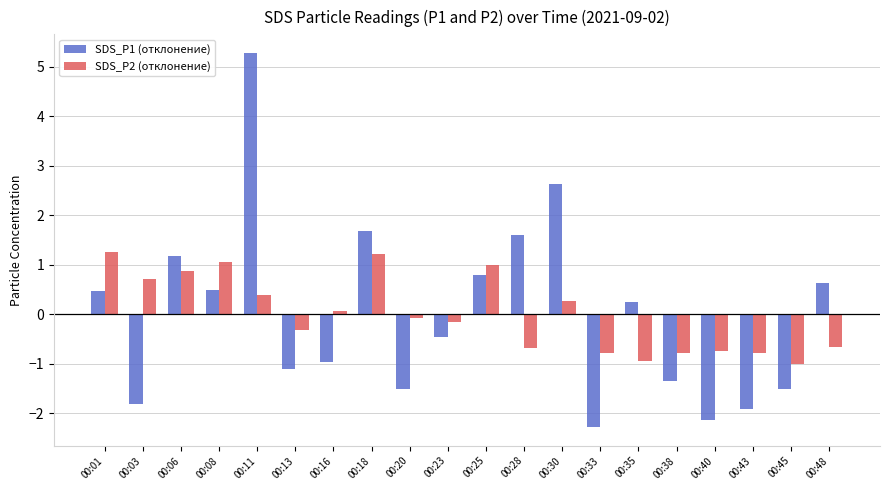

How many data points in SDS_P2 (отклонение) are less than 0?

11